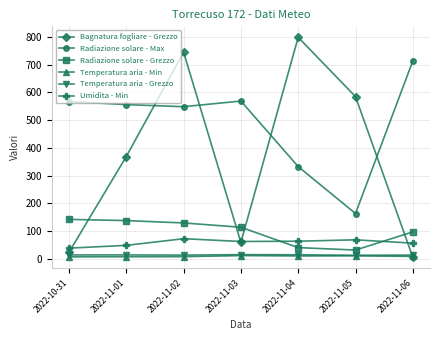

The value of Bagnatura fogliare - Grezzo at 2022-11-06 is 6.3. True or false?

True